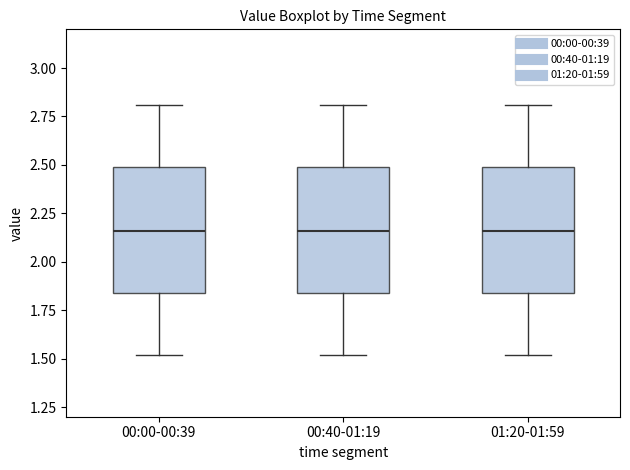

Where is the lower edge of the box for 01:20-01:59 on the y-axis? The values are not printed on the chart, so give them approximately, as read against the axis.

1.85